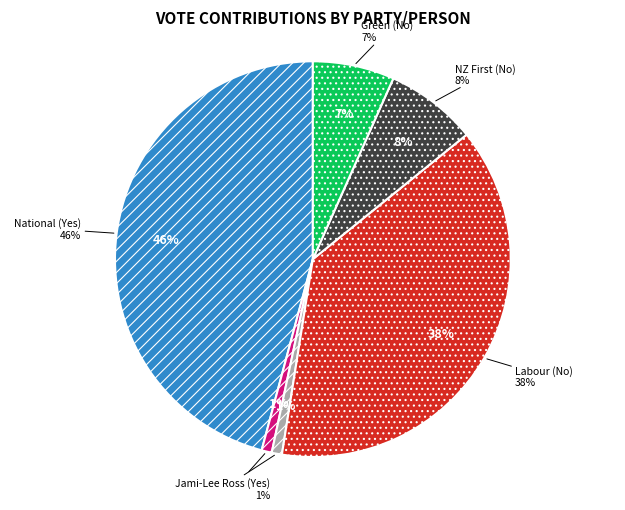

To the nearest percent, what is the combined percentage of Labour (No) and National (Yes)?

84%